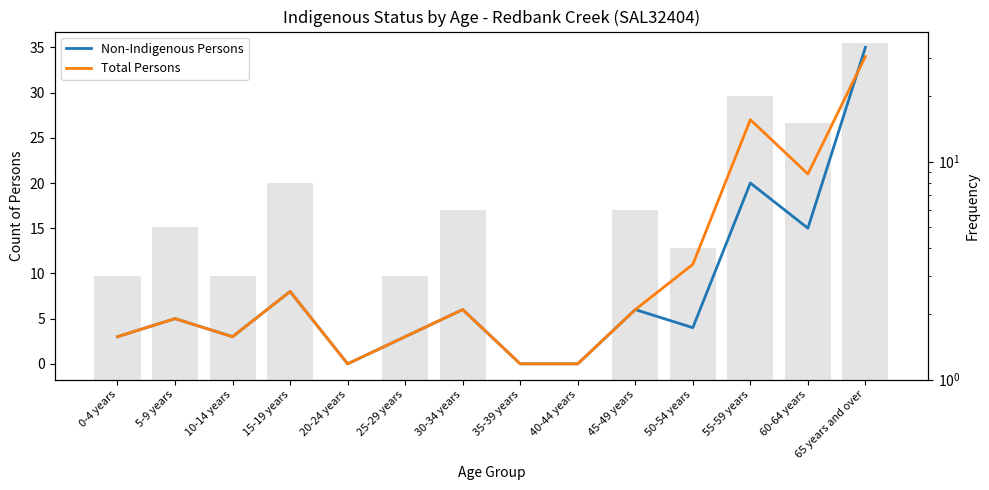

How many groups of bars are there?

14